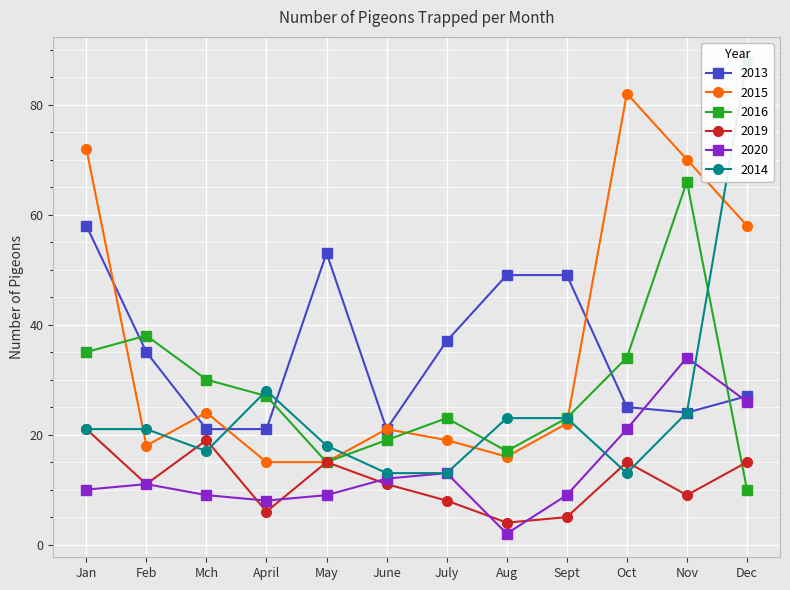

Between May and July, which series saw the biggest shift?

2013